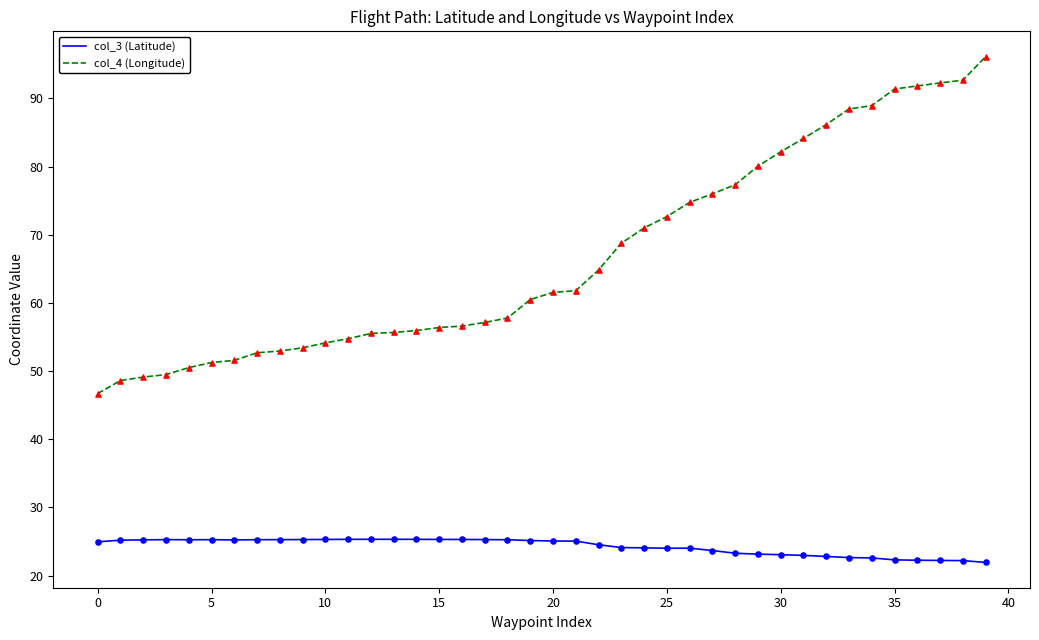

Which series has the largest range (max minus min)?

col_4 (Longitude)